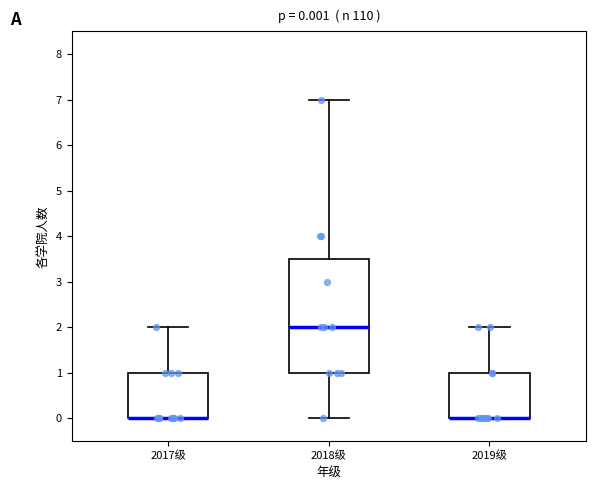

Comparing the boxes themselves (not the whiskers), which one is the tallest?

2018级